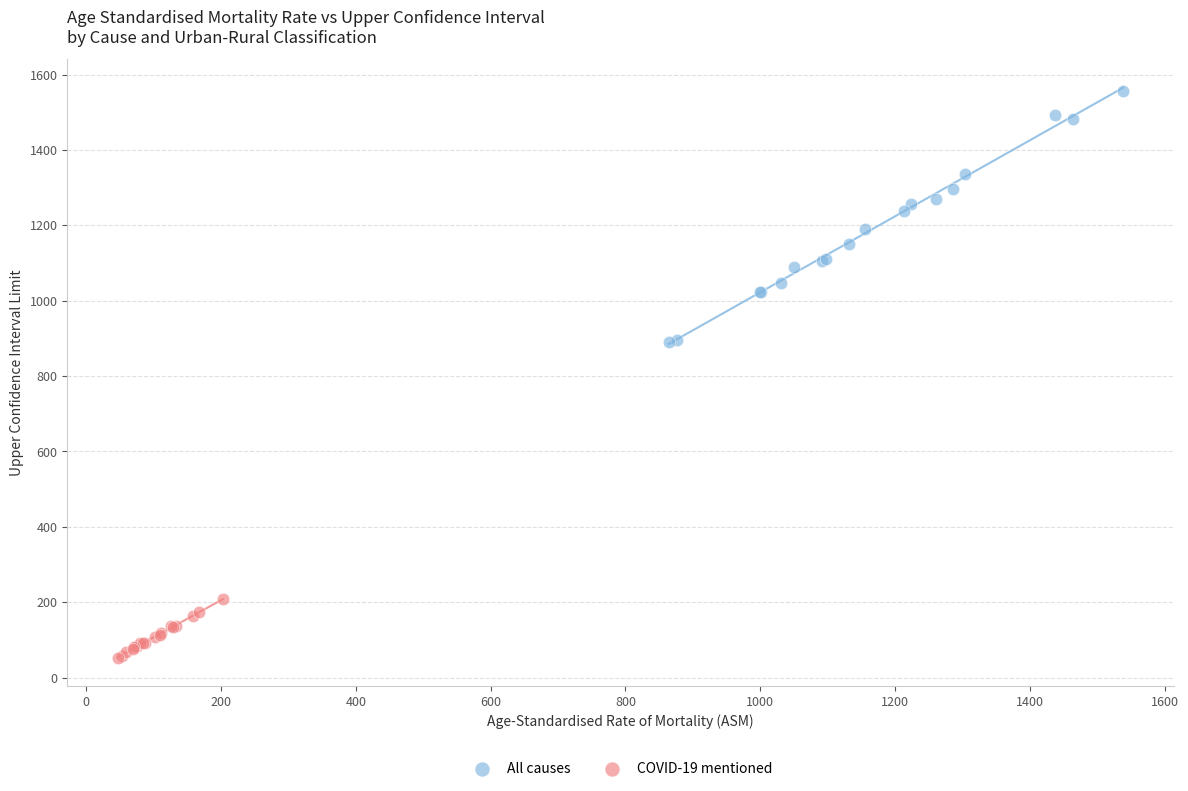

Which series has the widest spread of Y values?

All causes